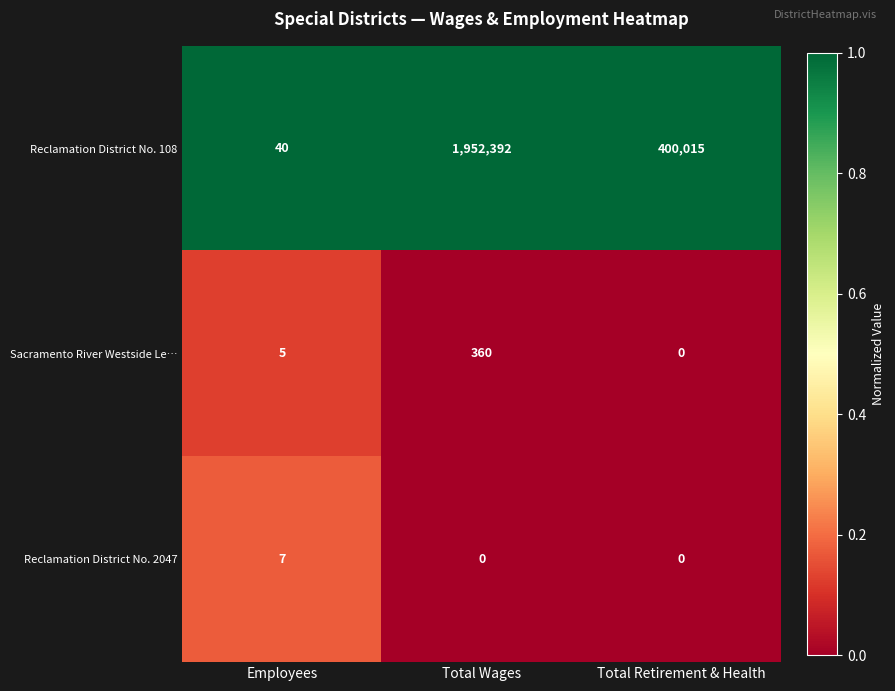

The Reclamation District No. 2047 series shows 7 at Employees. True or false?

True